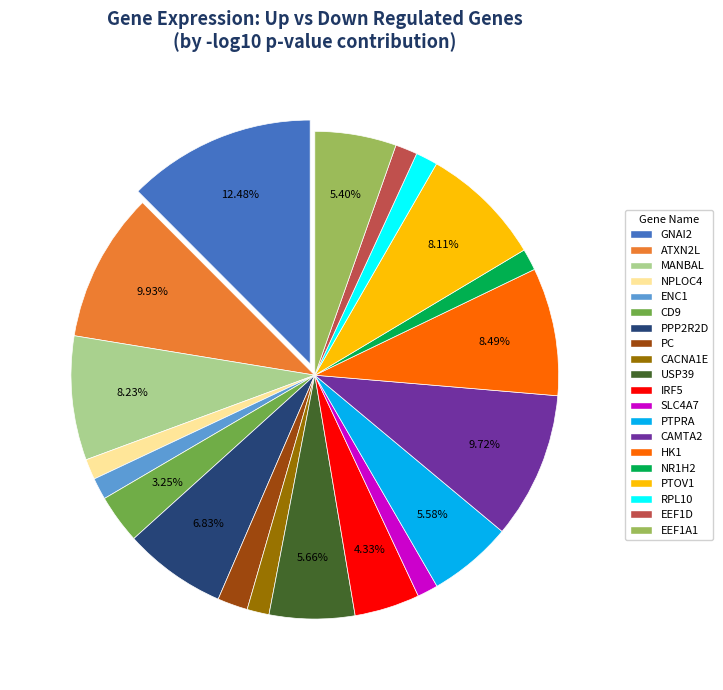

How many slices are in this pie chart?

20